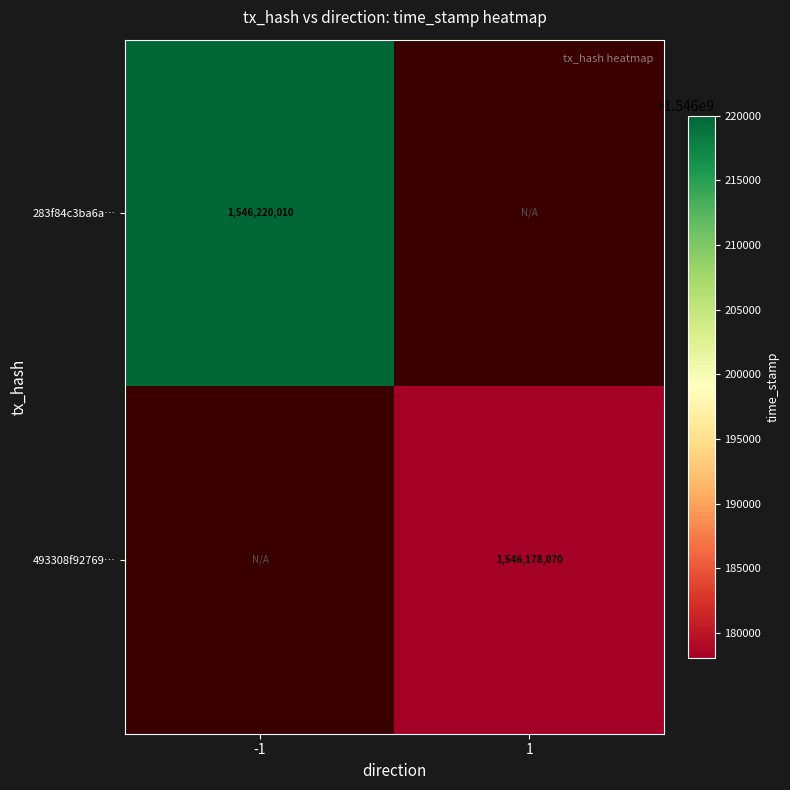

What is the greatest value displayed?

1546220010.0